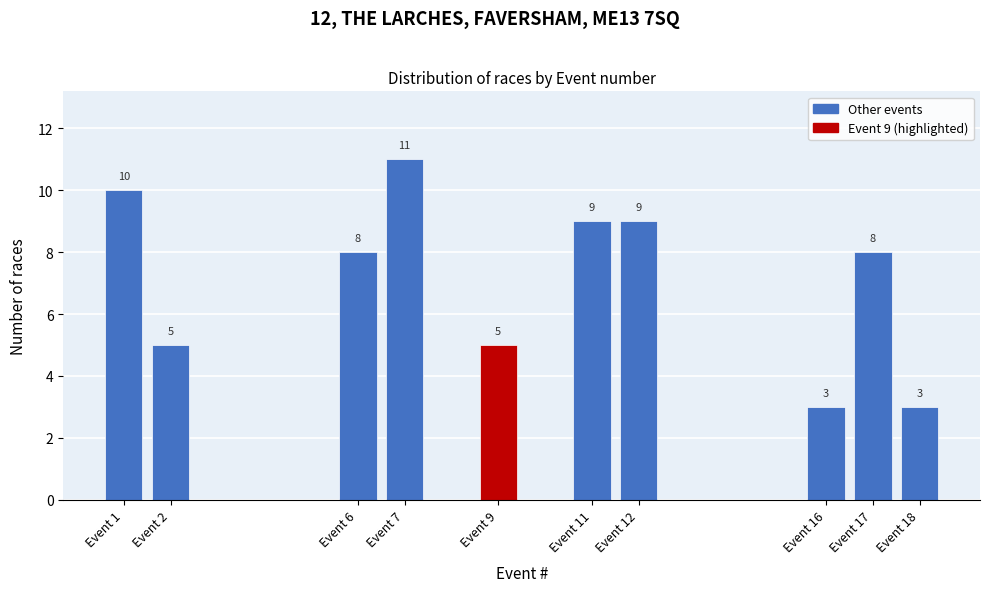

Reading left to right, list all the values displayed in this chart.

10	5	8	11	5	9	9	3	8	3